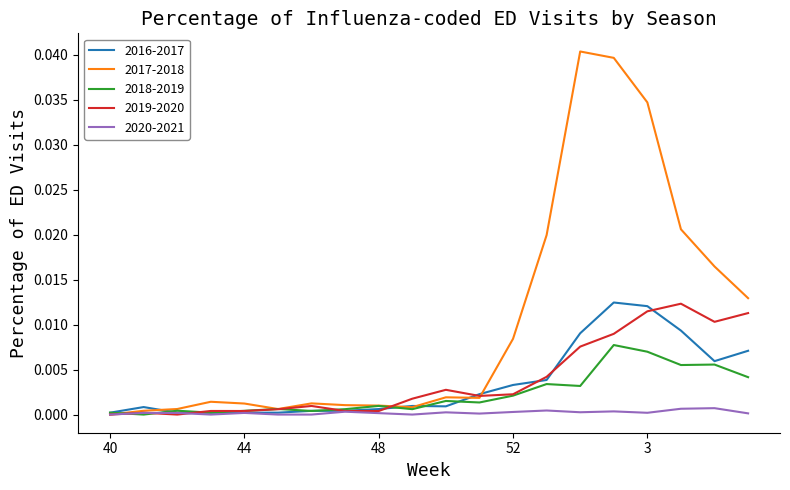

Which series has the largest total across all categories?

2017-2018